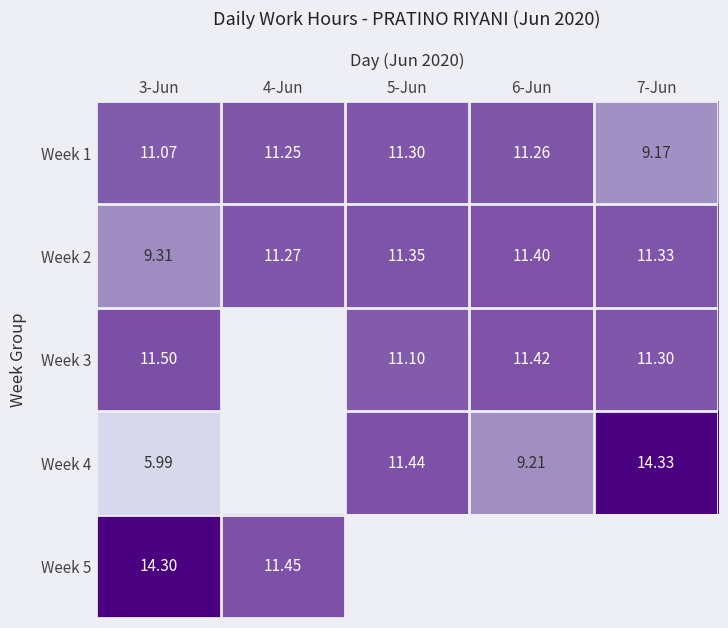

At how many categories does at least one series exceed 6?

5